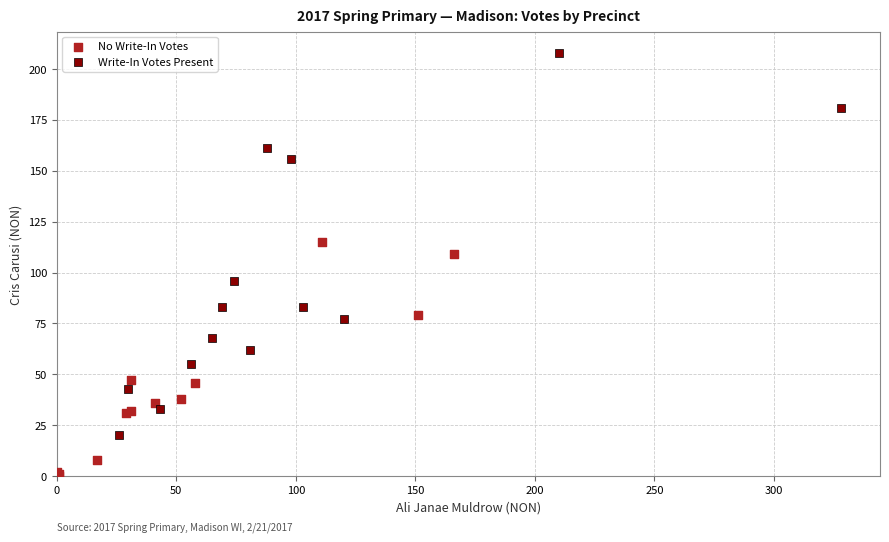

Which series contains the lowest Y value?

No Write-In Votes